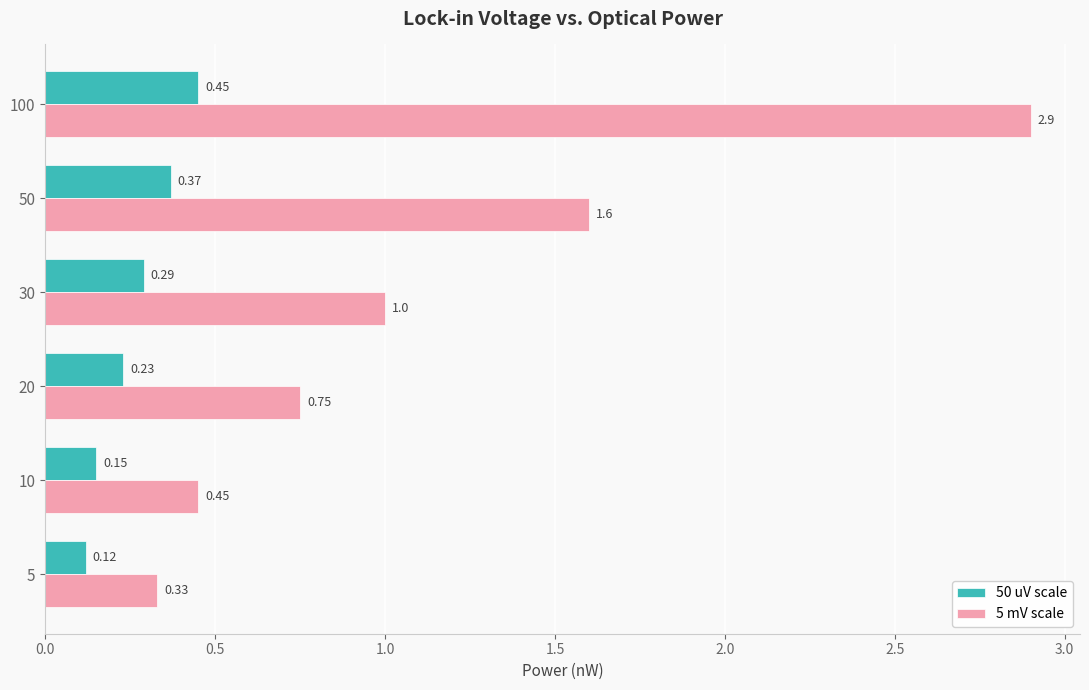

At which category is the sum across all series the highest?

100